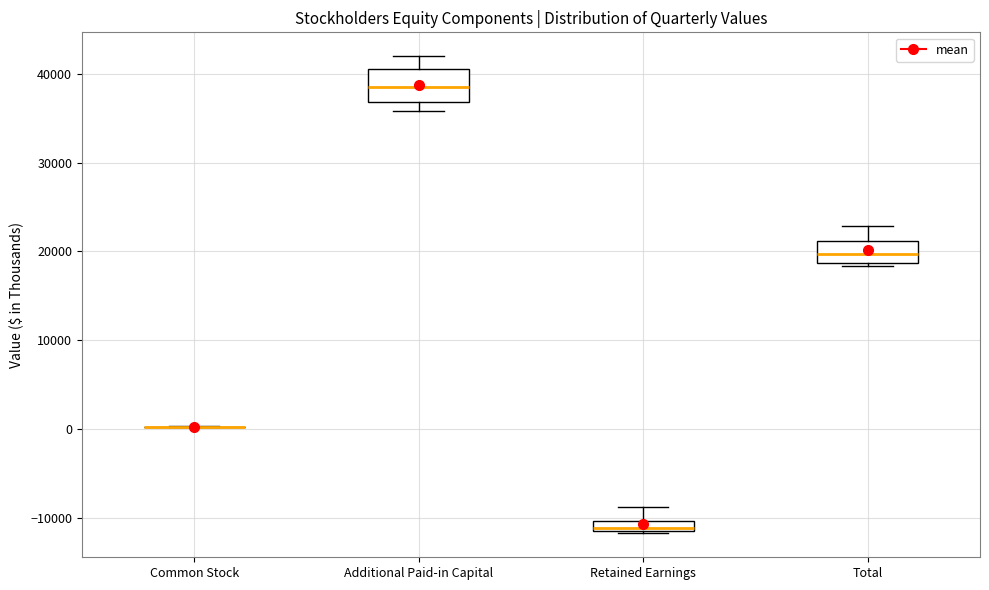

Where is the upper edge of the box for Retained Earnings on the y-axis? The values are not printed on the chart, so give them approximately, as read against the axis.

-10000